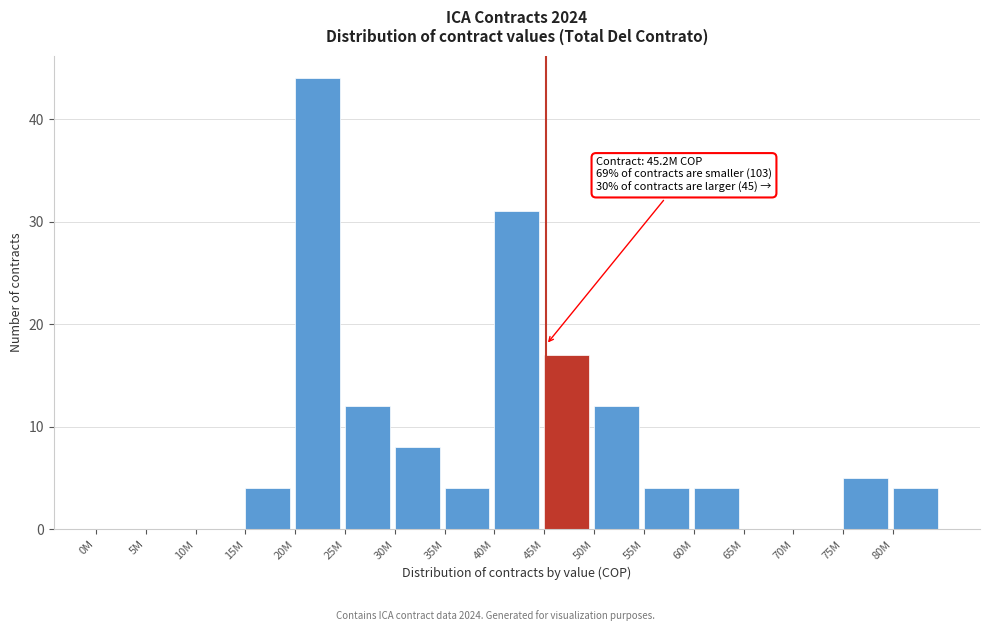

Reading left to right, transcribe all the data shown in this chart.

0M=0	5M=0	10M=0	15M=4	20M=44	25M=12	30M=8	35M=4	40M=31	45M=17	50M=12	55M=4	60M=4	65M=0	70M=0	75M=5	80M=4